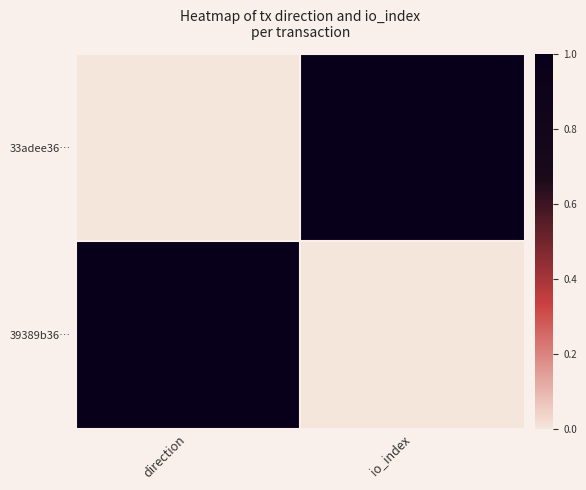

Reading left to right, transcribe all the data shown in this chart.

33adee36…: direction=0	io_index=1
39389b36…: direction=1	io_index=0